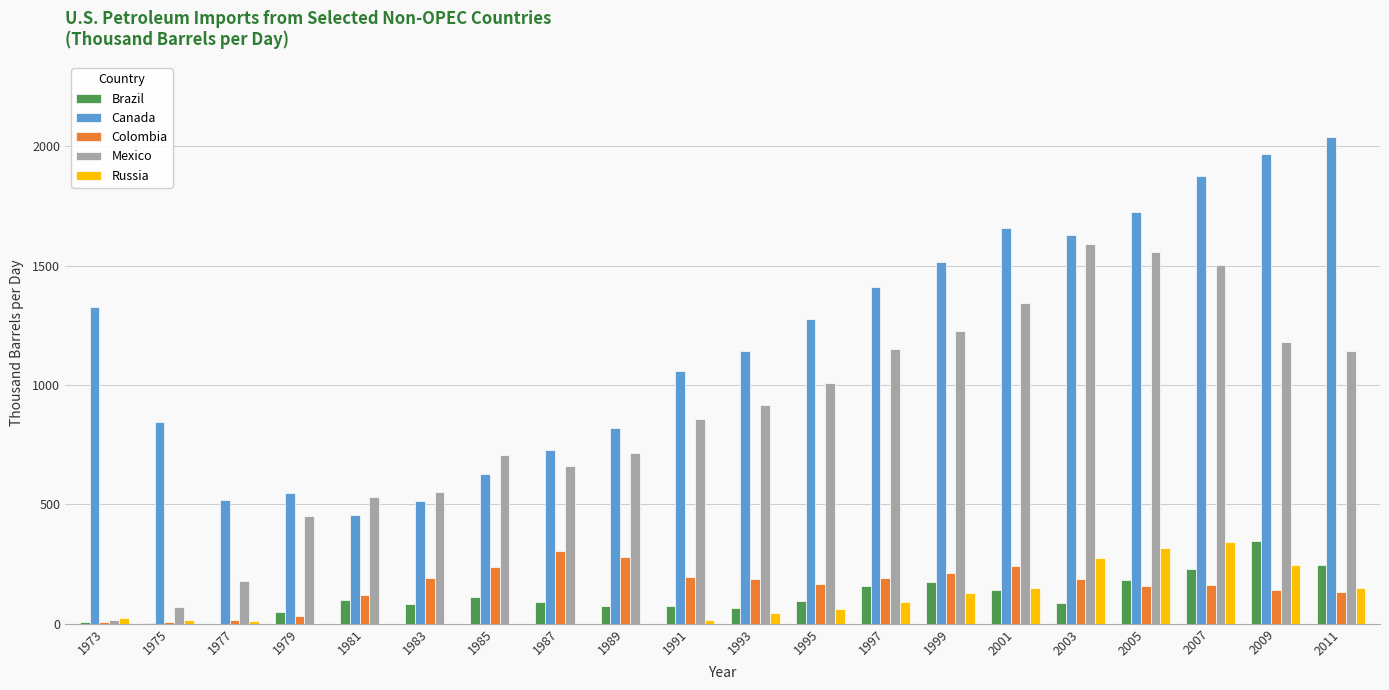

What is the sum of the Mexico values at 1989 and 1979?

1164.1